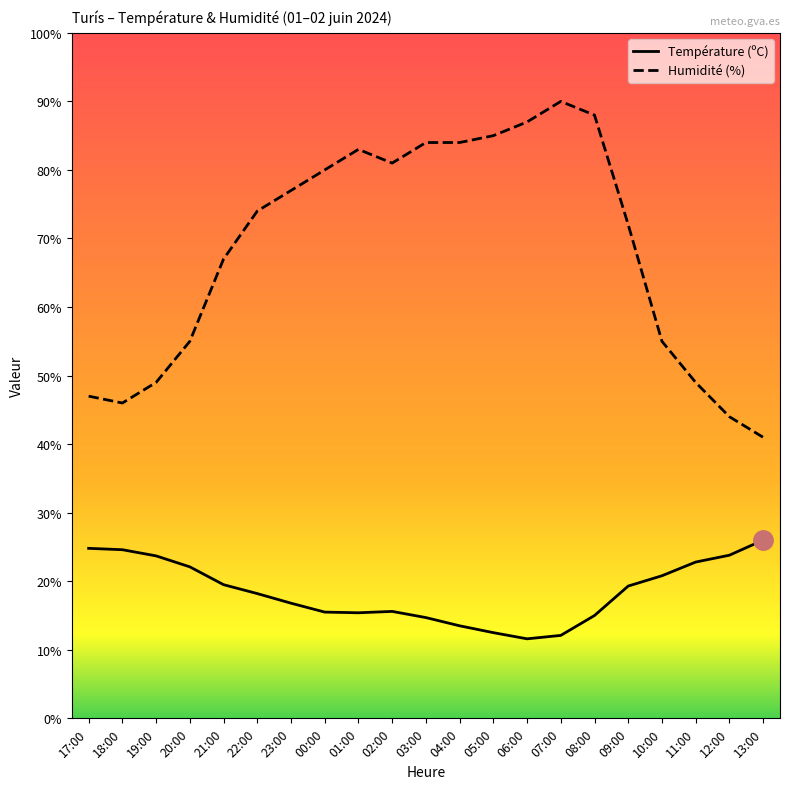

Rank the series by their maximum value, from highest to lowest.

Humidité (%), Température (ºC)